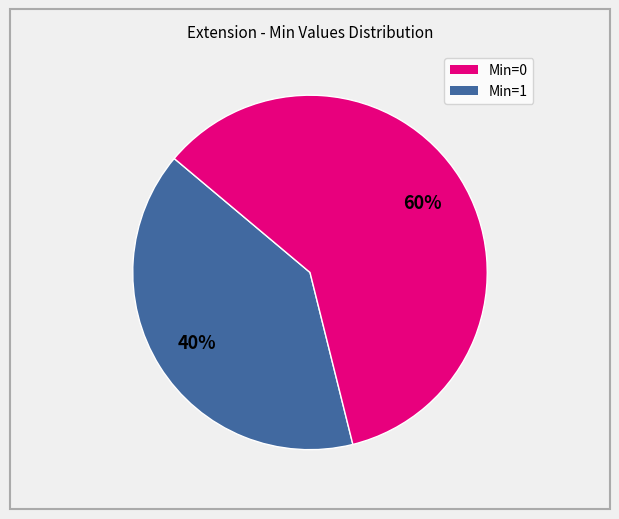

Is there a majority slice in this chart?

Yes